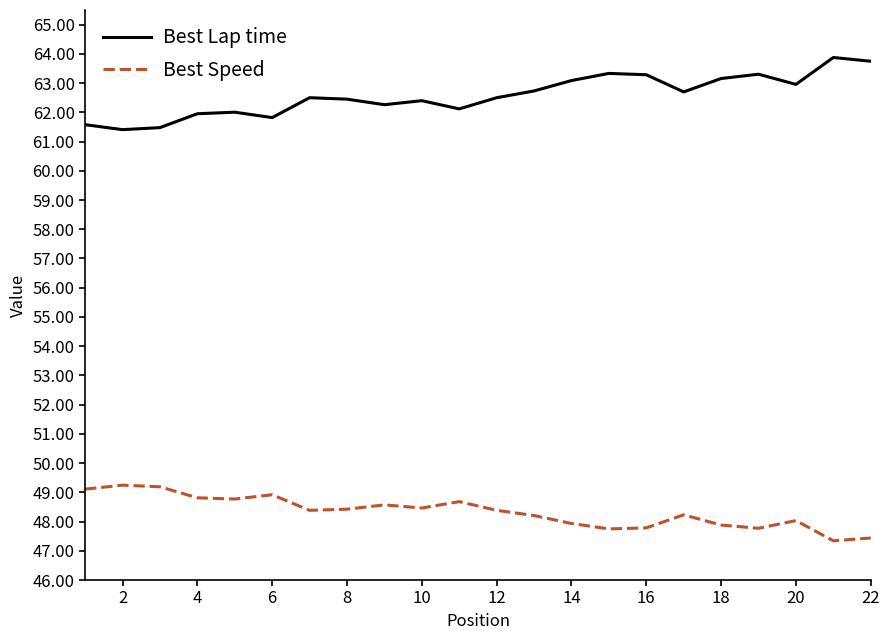

True or false: Best Lap time and Best Speed cross at least once.

False